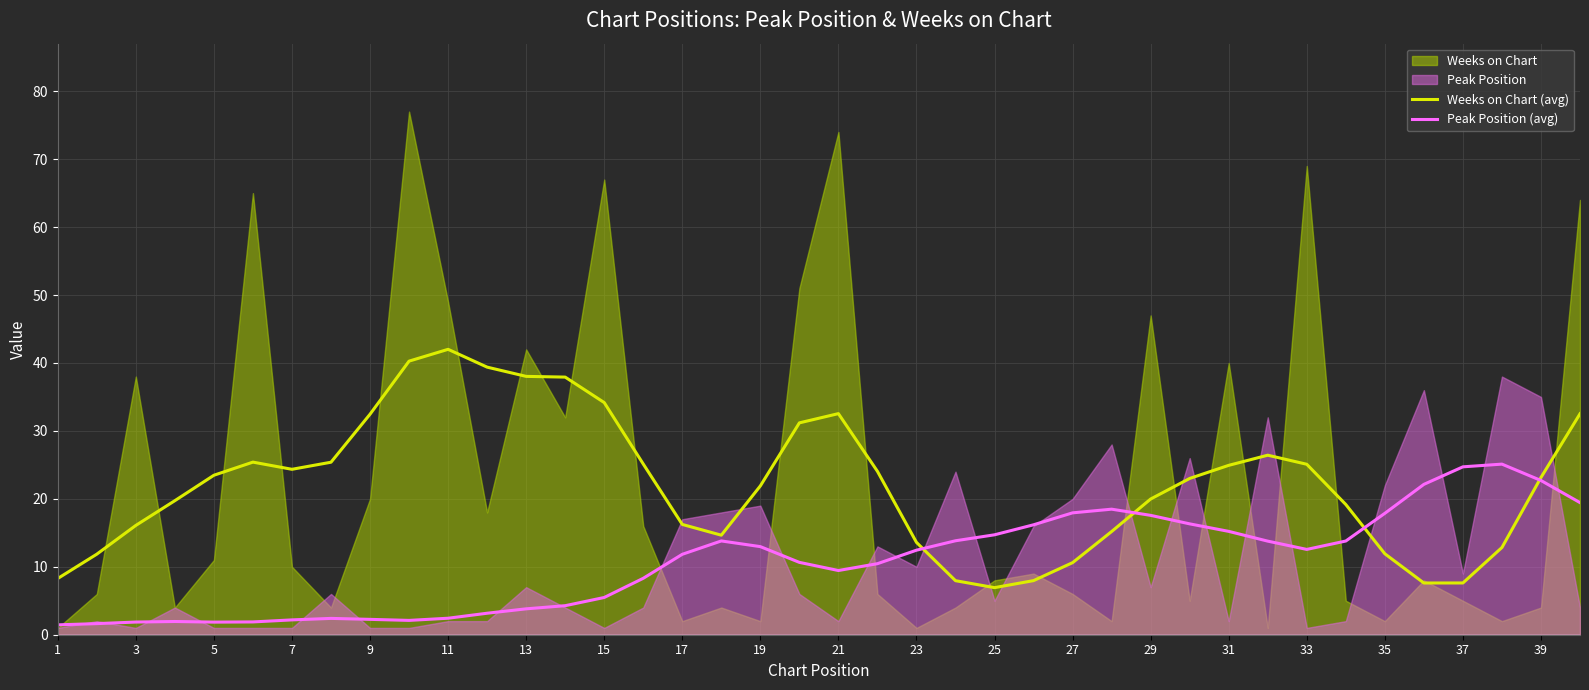

What is the difference between the highest and lowest values at 27?

33.6